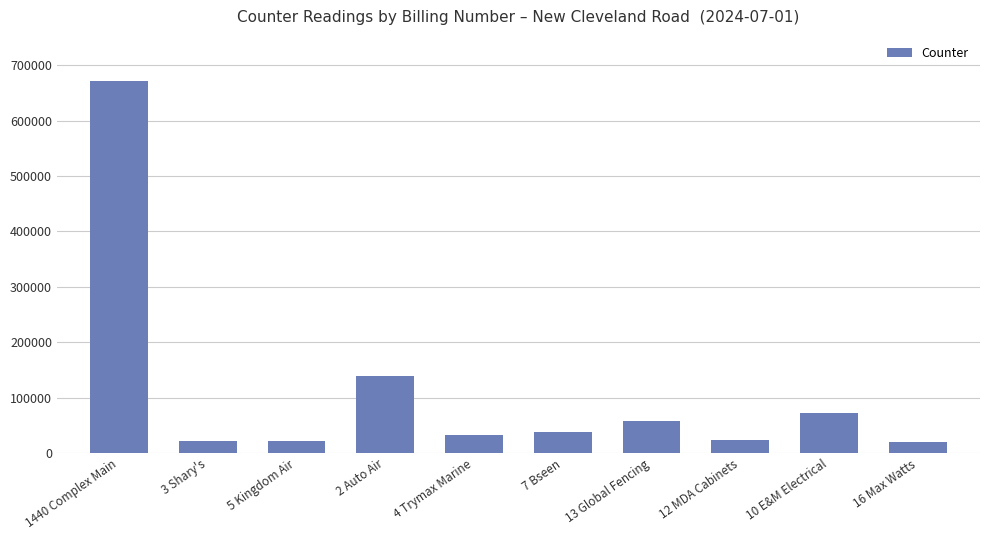

Approximately how many times larger is the value at 1440 Complex Main compared to 3 Shary's?

30.8